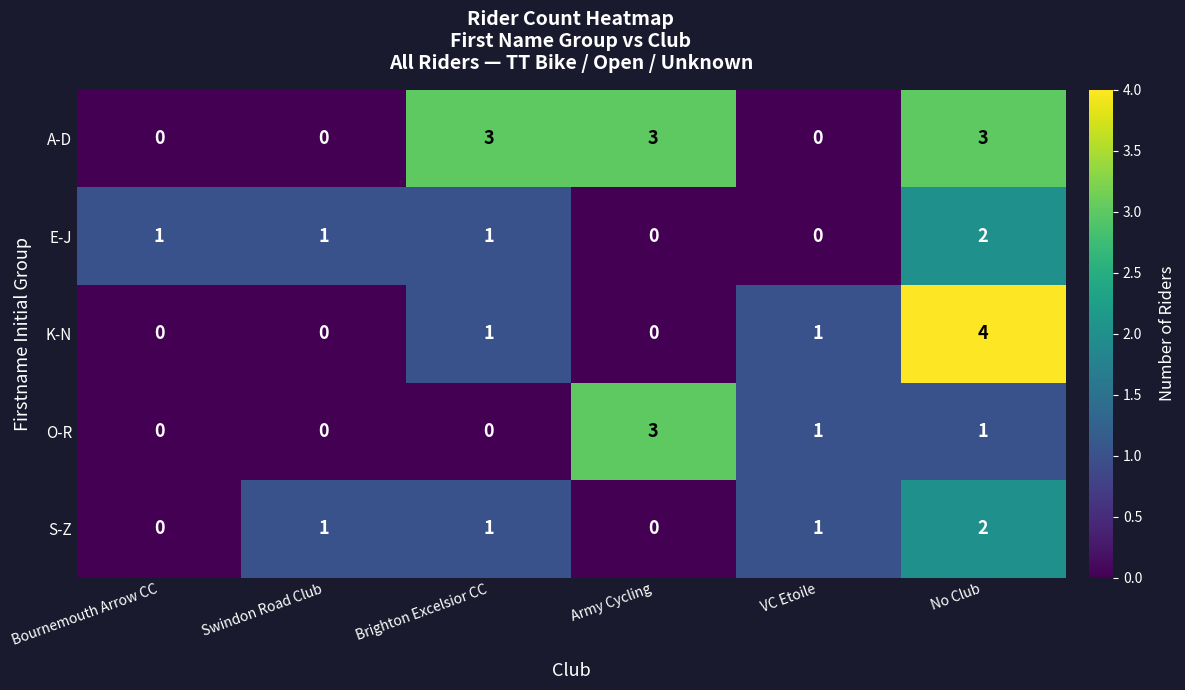

Which series has the widest spread of values?

K-N